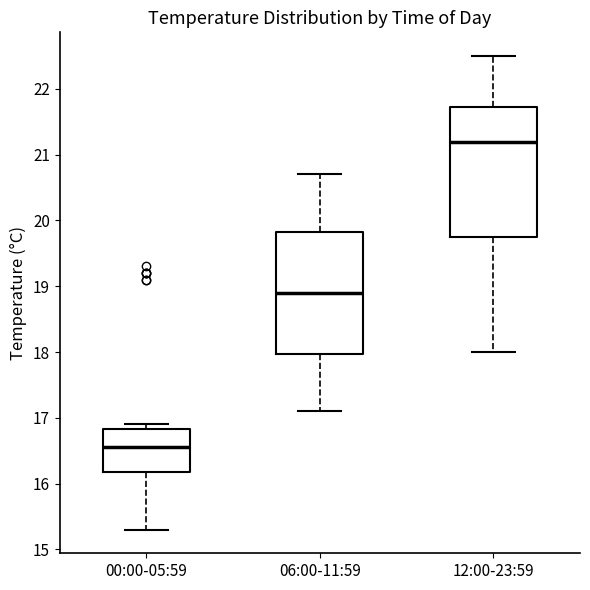

Reading left to right, read every box against the y-axis: the position of its median line, the range the box covers, and the ends of its whiskers. The values are not printed on the chart, so give them approximately, as read against the axis.

00:00-05:59: median 16.6, box 16.2 to 16.8, whiskers 15.3 to 16.9
06:00-11:59: median 18.9, box 18.0 to 19.8, whiskers 17.1 to 20.7
12:00-23:59: median 21.2, box 19.8 to 21.7, whiskers 18.0 to 22.5